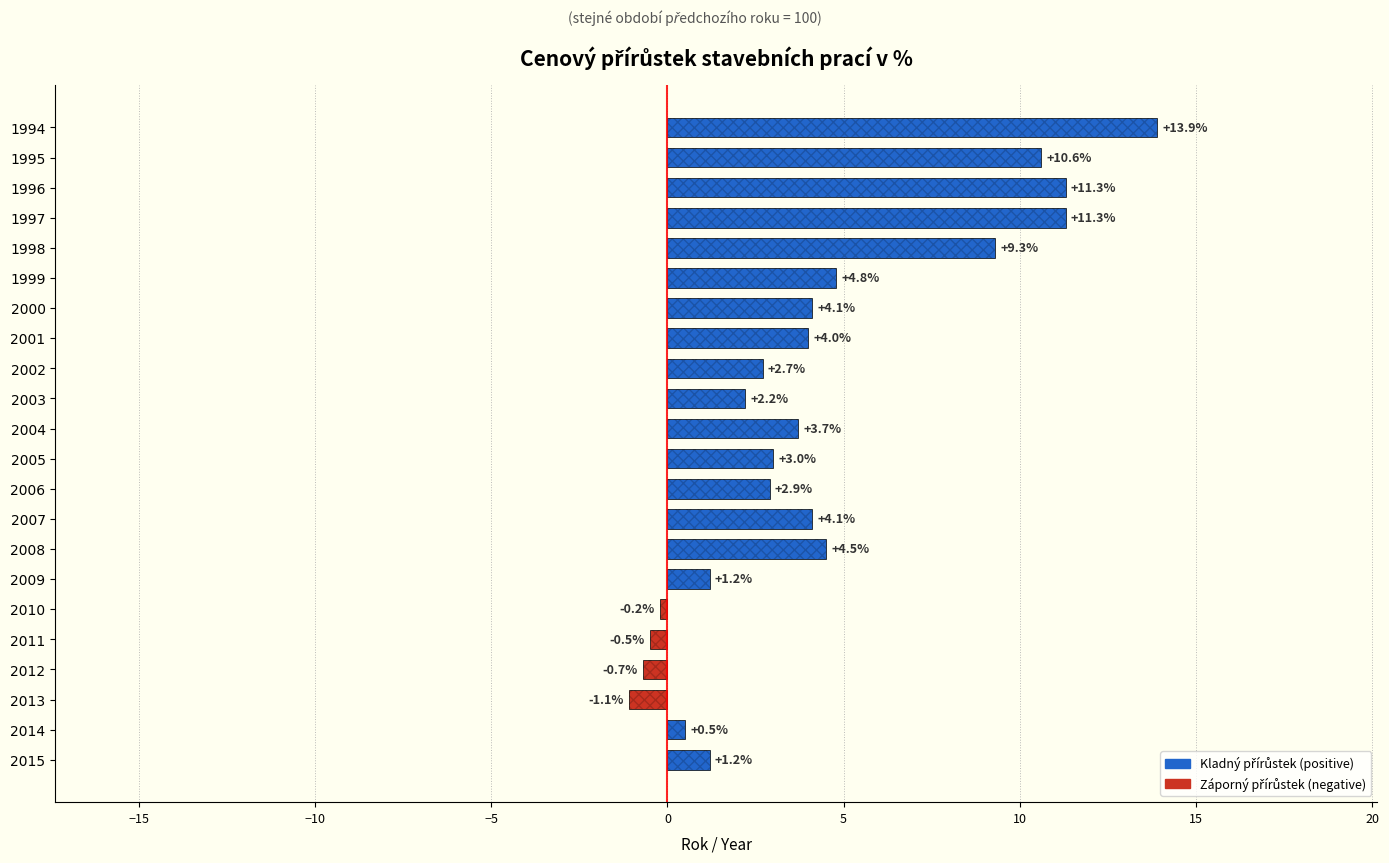

What is the value of the 14th bar from the top?

4.1